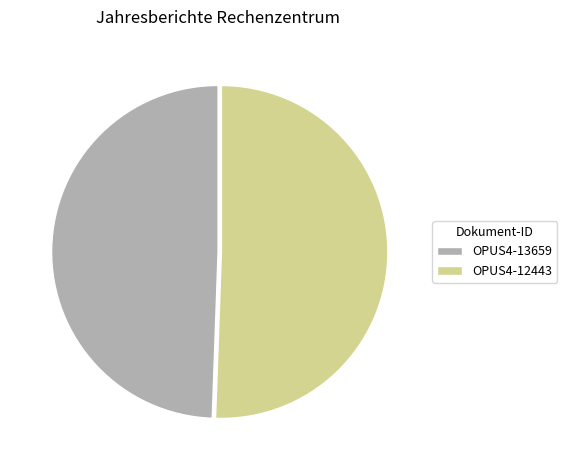

Count the number of slices in the pie.

2